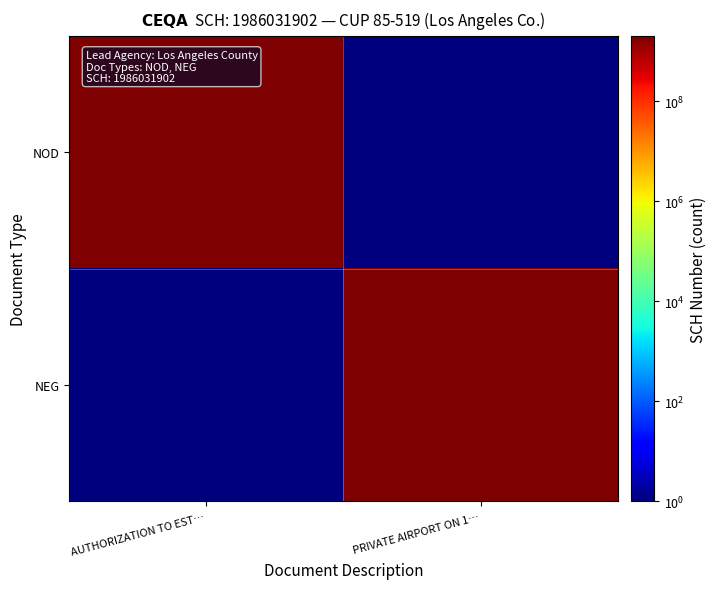

Which series has the largest total across all categories?

NOD